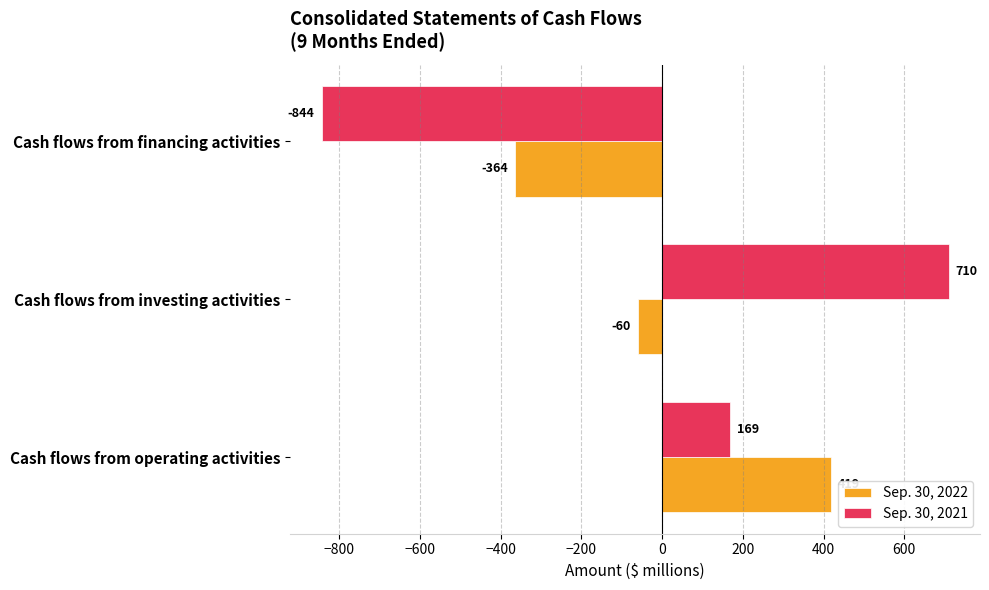

What is the smallest value displayed?

-844